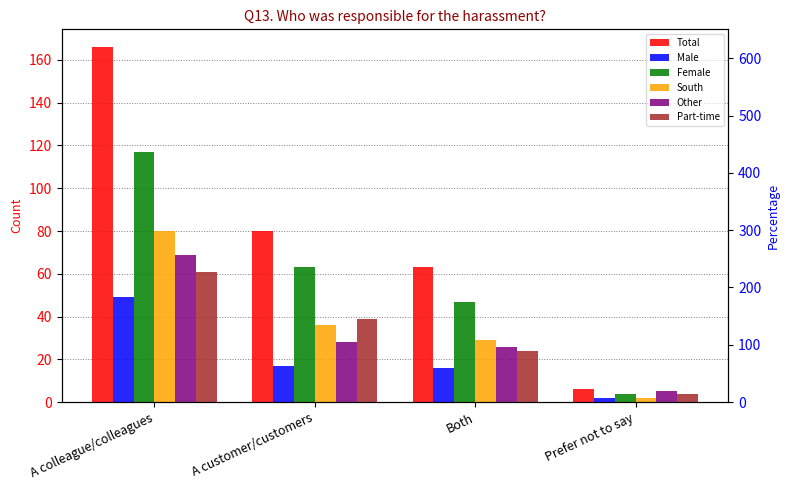

What is the value of the Male bar at the 3rd from the left?

16